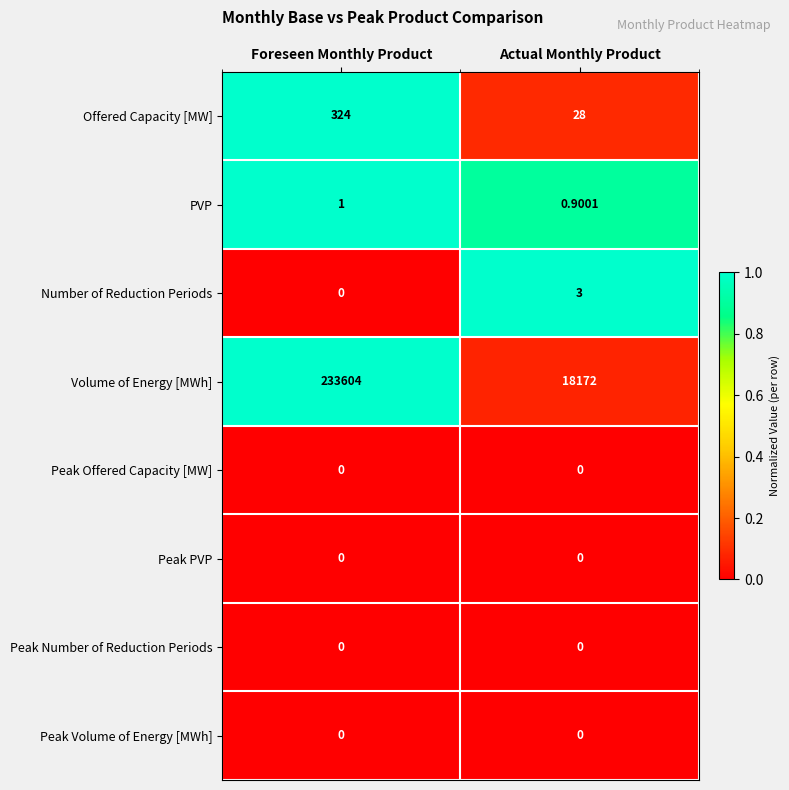

At which label is PVP closest to 0?

Actual Monthly Product